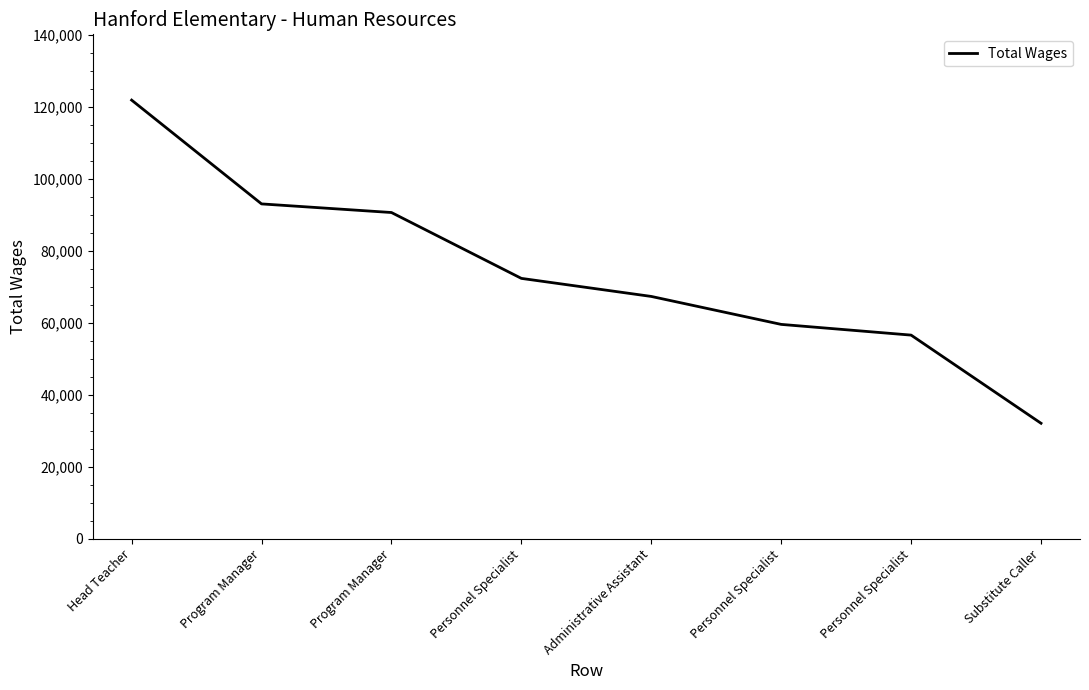

What is the sum of the values at Program Manager and Program Manager?

183612